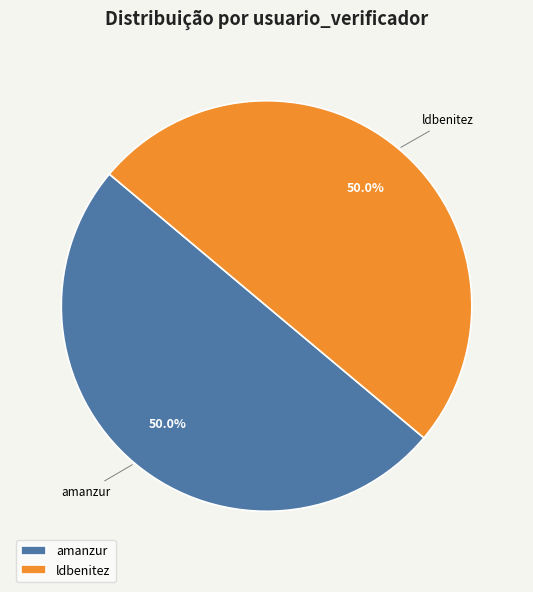

Approximately how many times larger is the value at amanzur compared to ldbenitez?

1.0